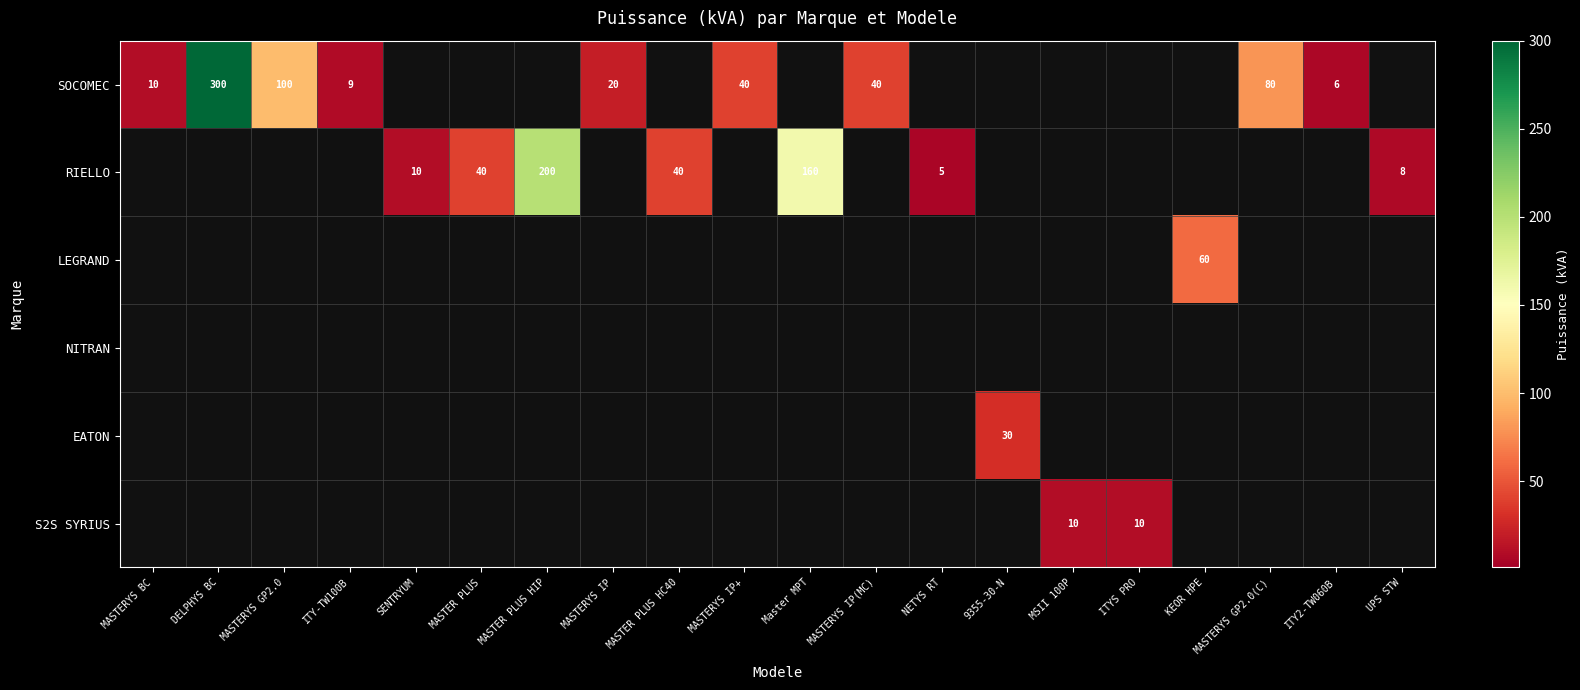

The SOCOMEC series shows 40 at MASTERYS IP+. True or false?

True